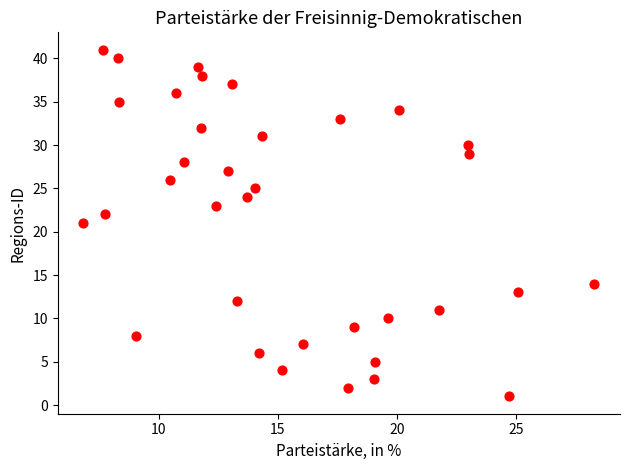

What is the range of Y values (max minus min)?

40